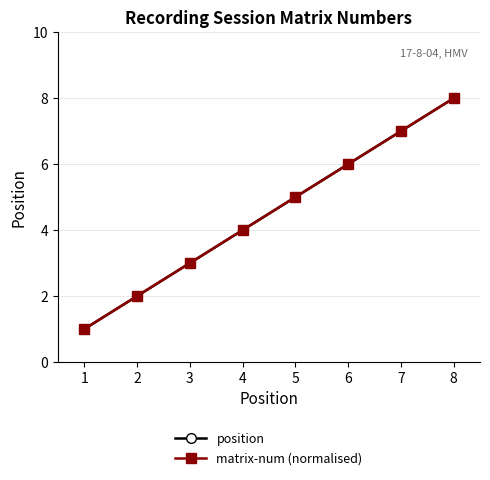

True or false: matrix-num (normalised) and position intersect in this chart.

False